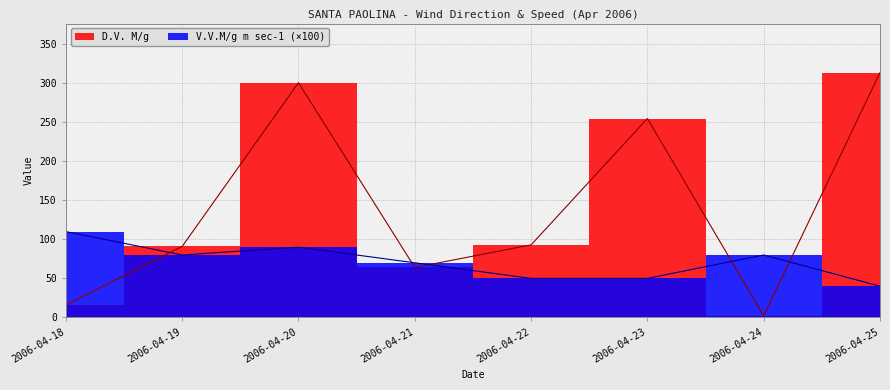

What is the value of the D.V. M/g point at the 5th from the left?

93.0